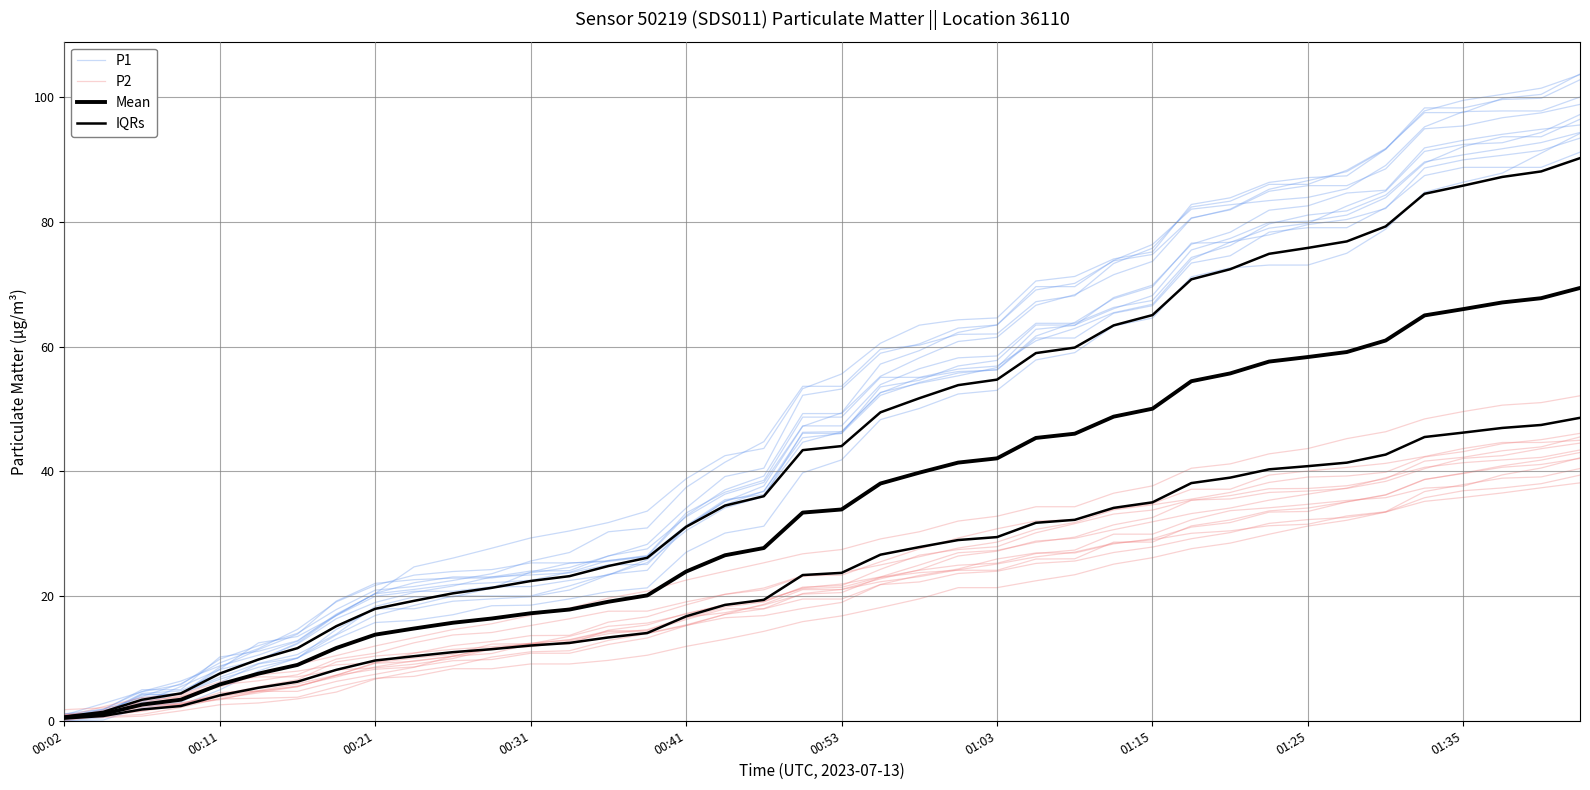

How many times do P1 and IQRs cross each other?

2